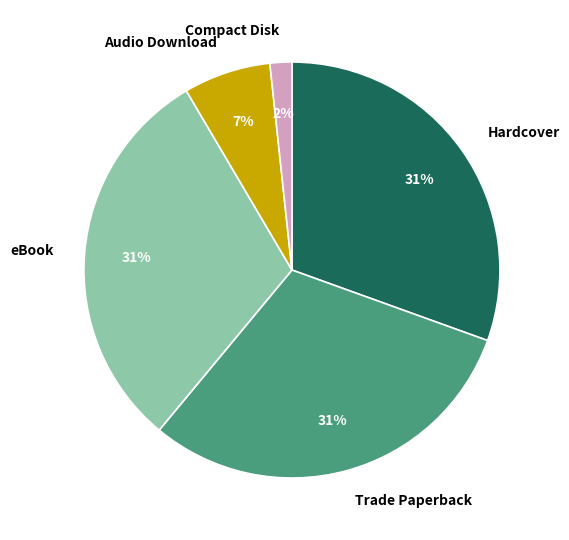

Which slice is the smallest?

Compact Disk